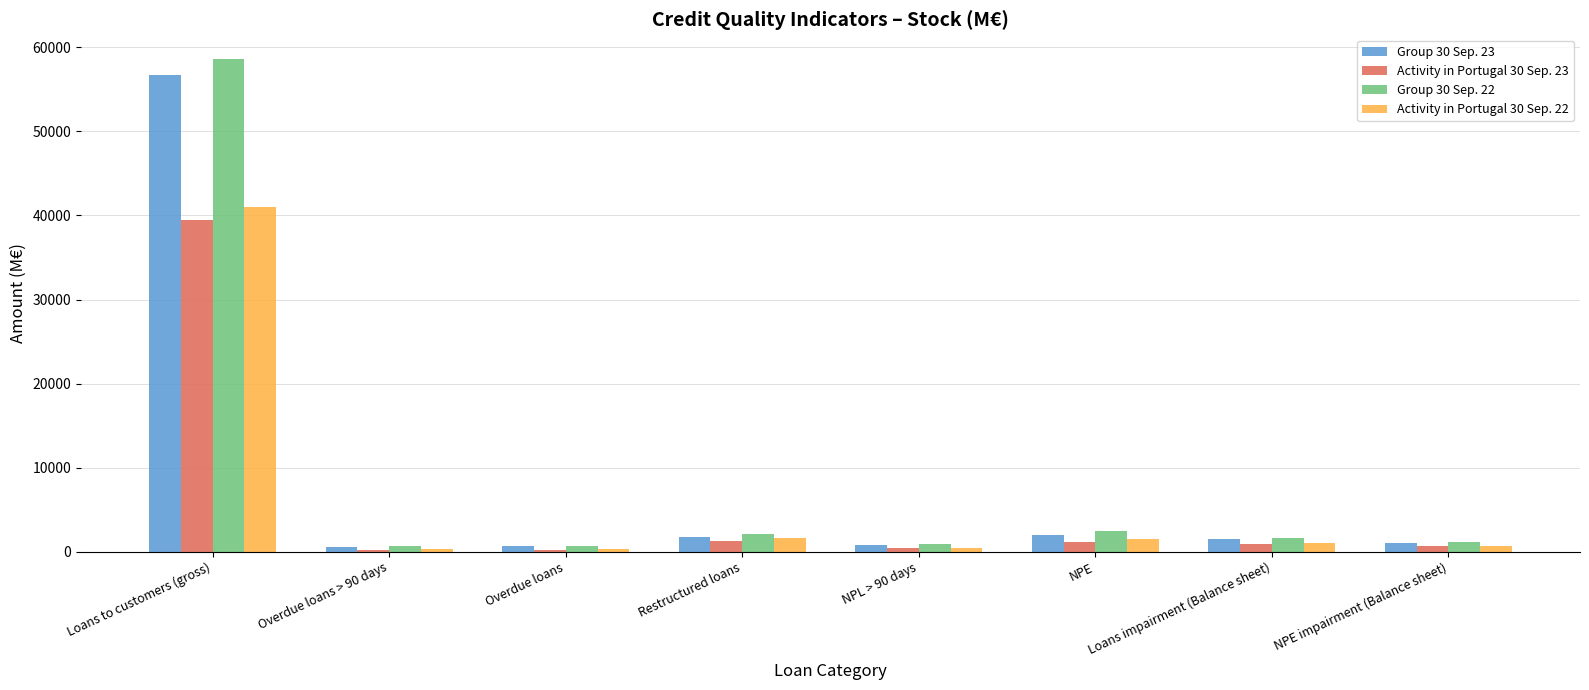

At how many categories does at least one series exceed 47538?

1